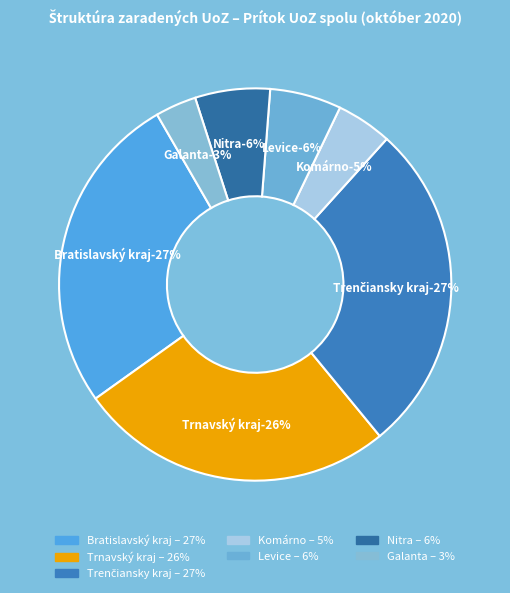

What percentage do Galanta and Nitra together represent?

9.6%